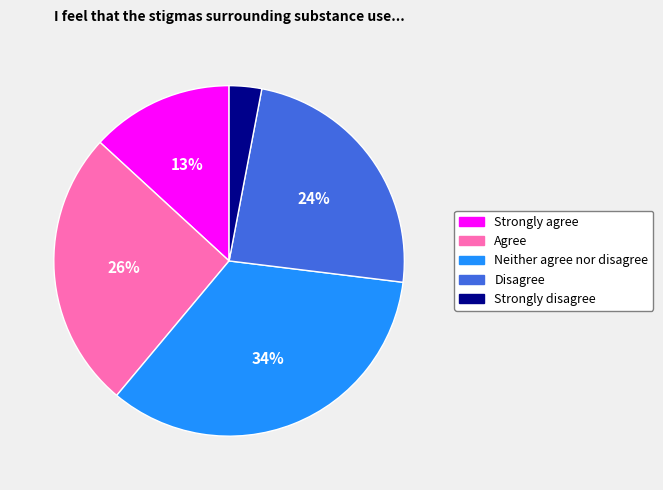

Combined, do Disagree and Neither agree nor disagree account for over 50%?

Yes